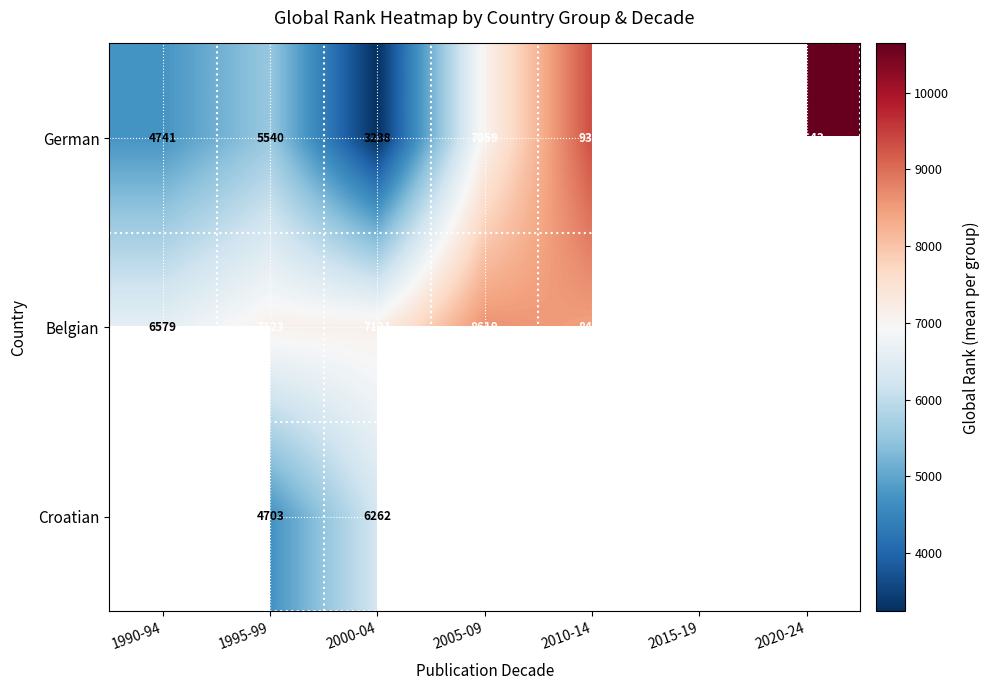

The value of German at 2020-24 is 3645. True or false?

False